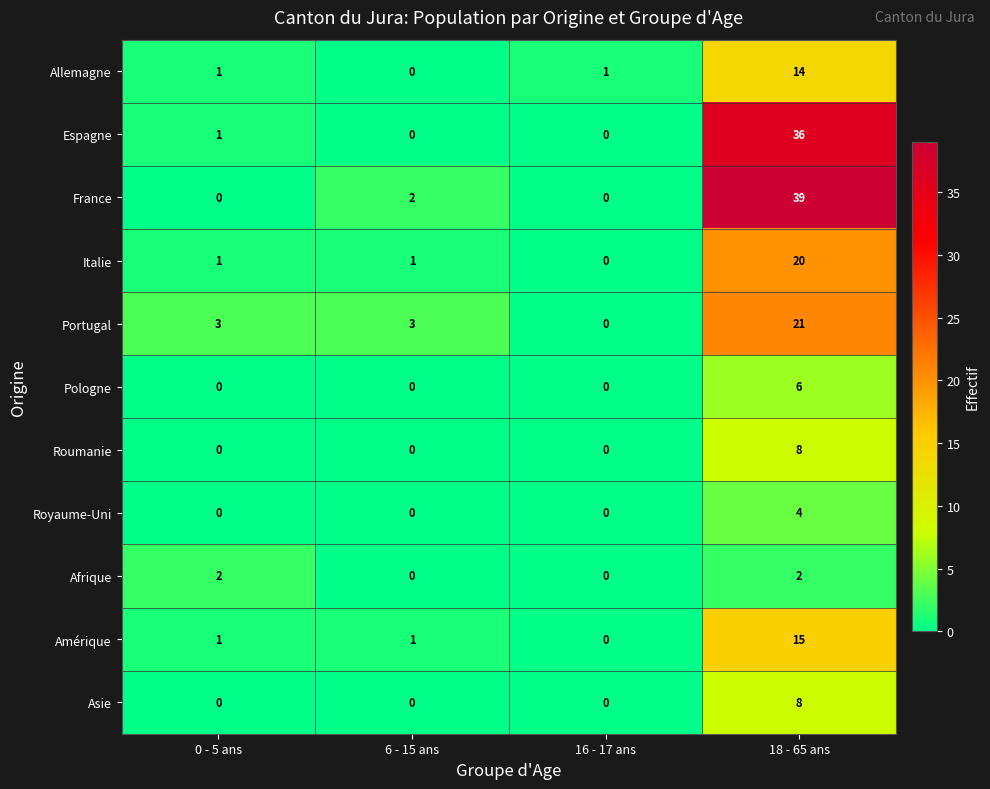

At which label does Allemagne reach its peak?

18 - 65 ans